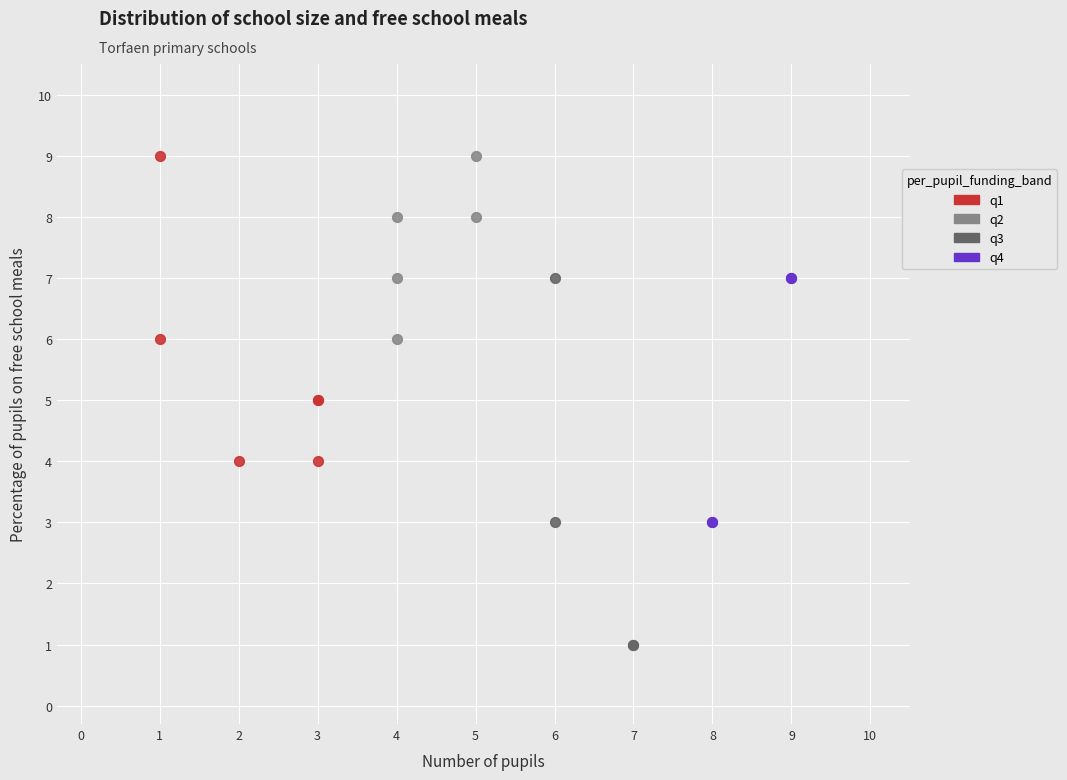

Which series reaches the minimum Y coordinate?

q3